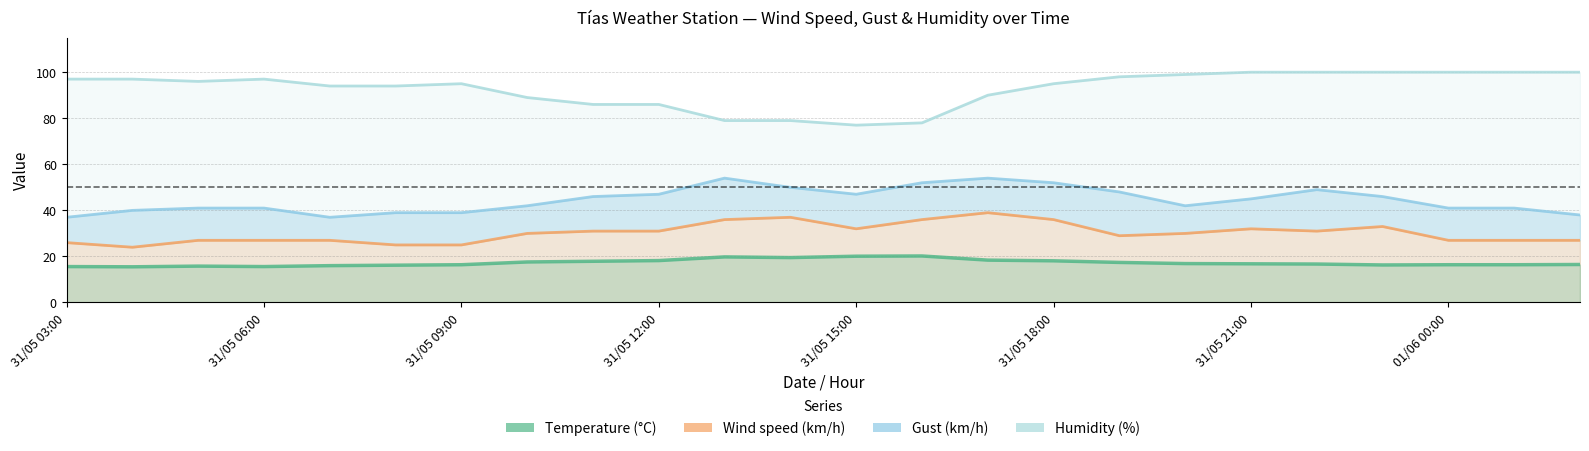

In Humidity (%), how many points are higher than both neighbors (excluding endpoints)?

2